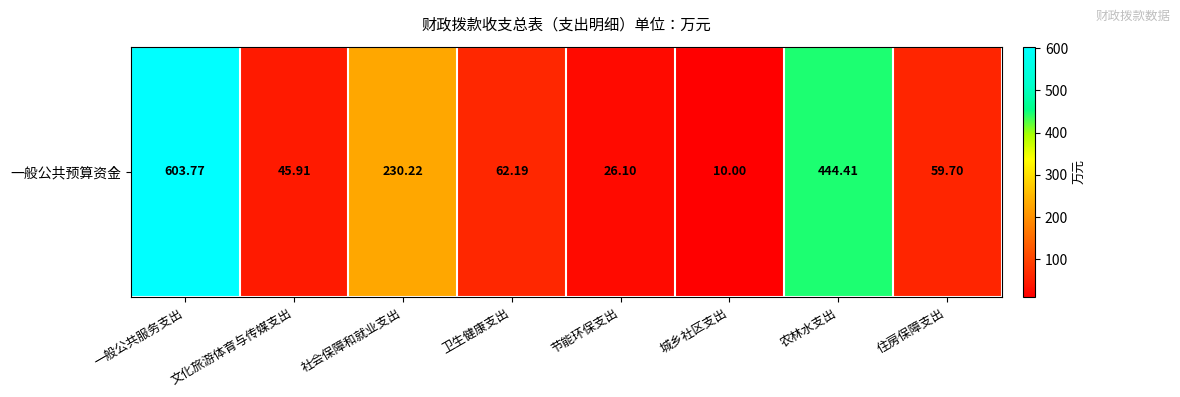

Rank the categories by value from lowest to highest.

城乡社区支出, 节能环保支出, 文化旅游体育与传媒支出, 住房保障支出, 卫生健康支出, 社会保障和就业支出, 农林水支出, 一般公共服务支出